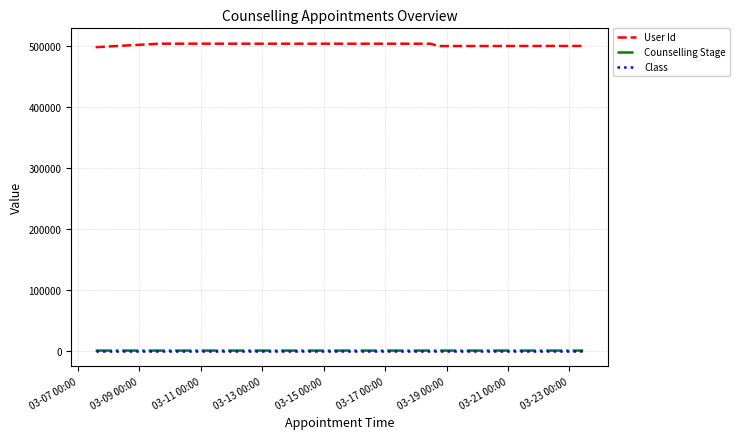

What is the highest value of the User Id series?

504270